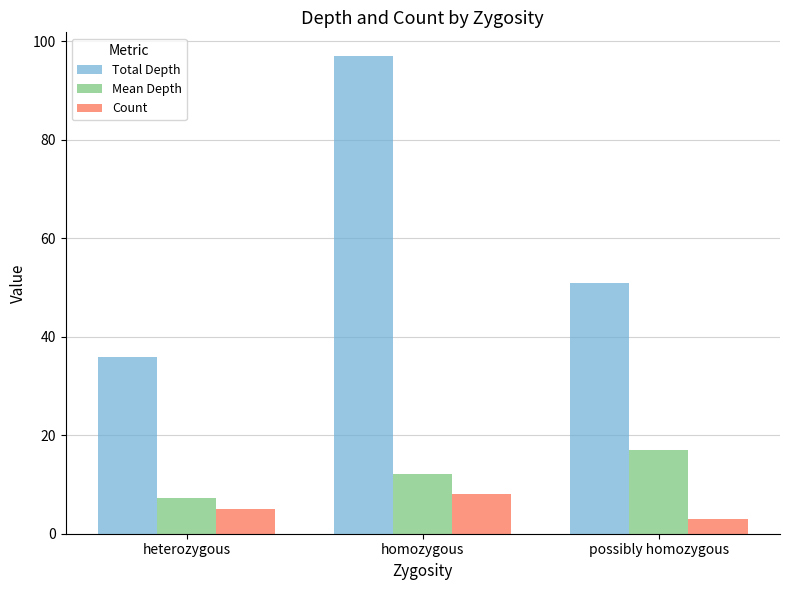

What is the label of the 1st bar from the left?

heterozygous